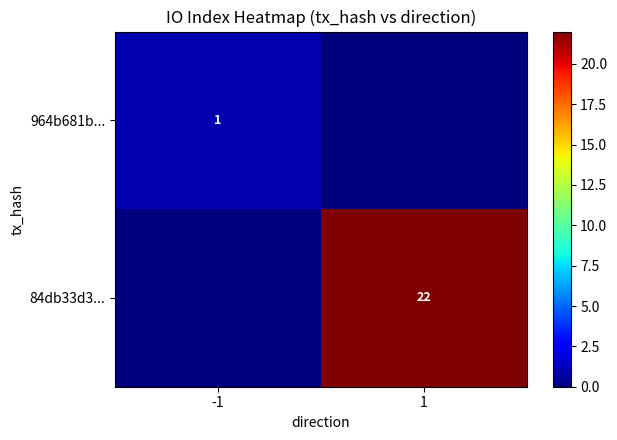

True or false: 964b681b... has a value of 2 at -1.

False